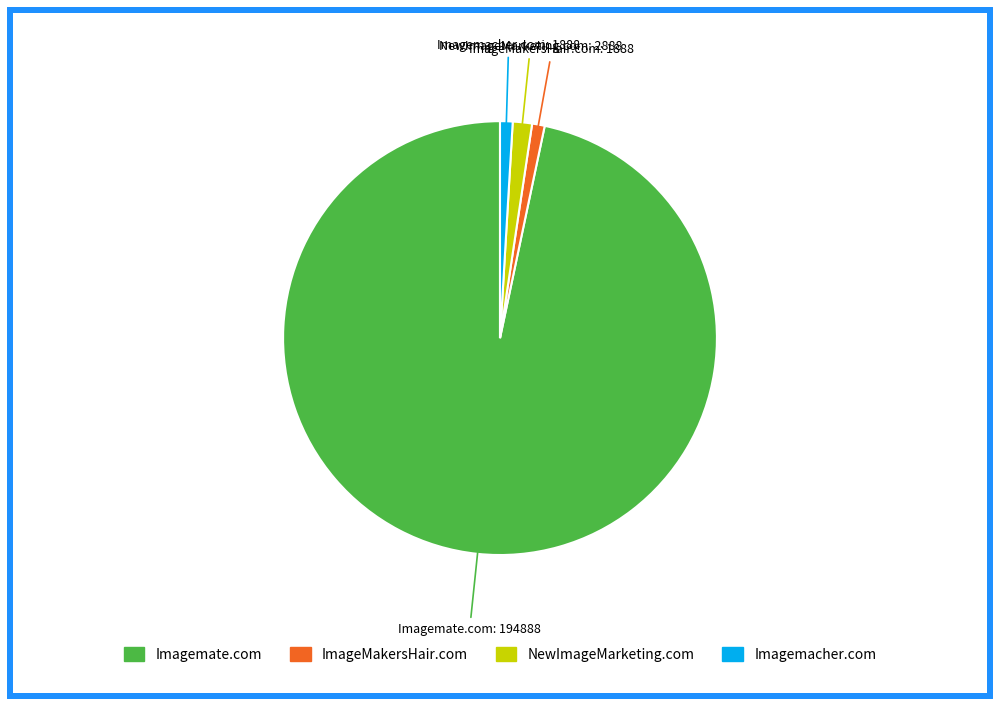

True or false: NewImageMarketing.com accounts for 11% of the total.

False